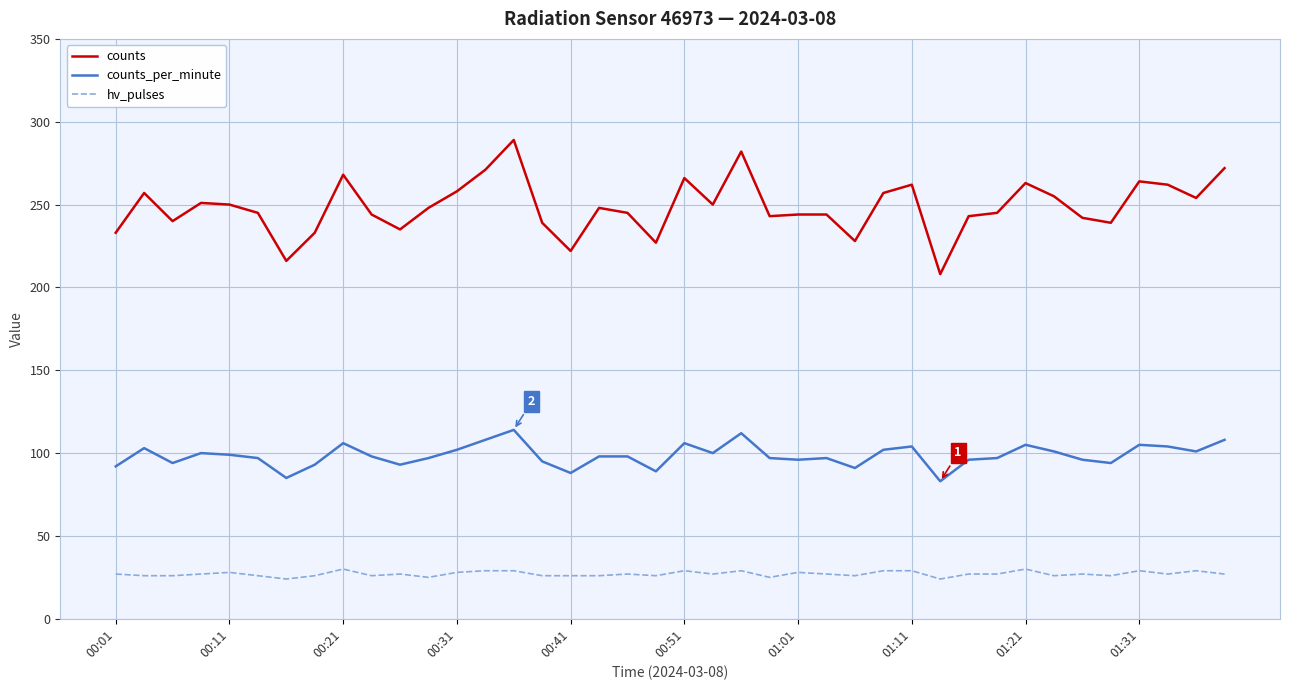

What is the difference between the maximum and minimum values in the counts series?

81